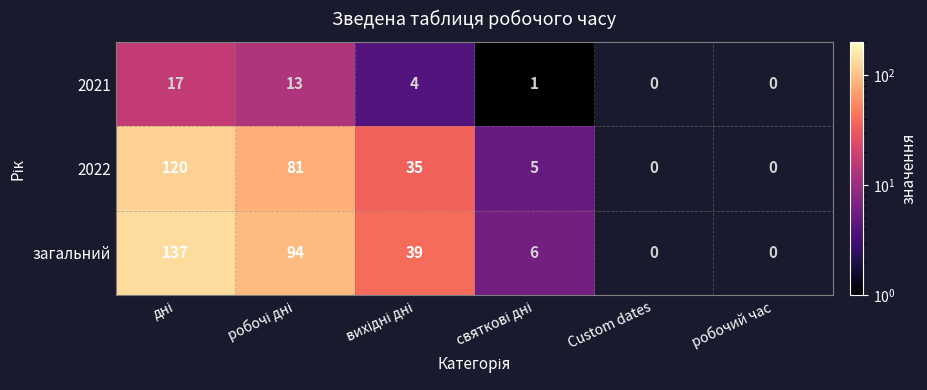

True or false: загальний has a value of 6.0 at святкові дні.

True